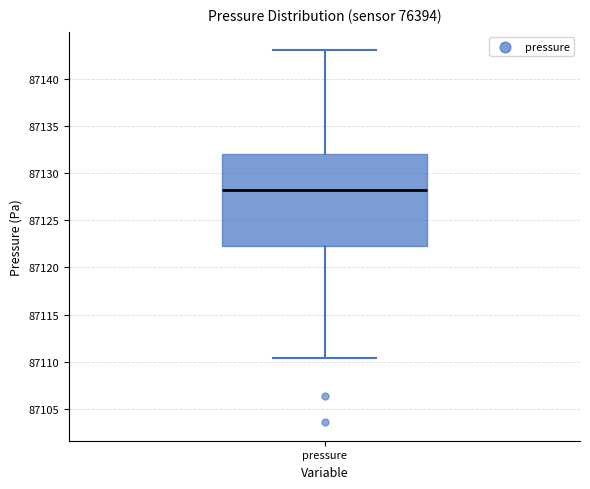

Where is the upper edge of the box for pressure on the y-axis? The values are not printed on the chart, so give them approximately, as read against the axis.

87132.0